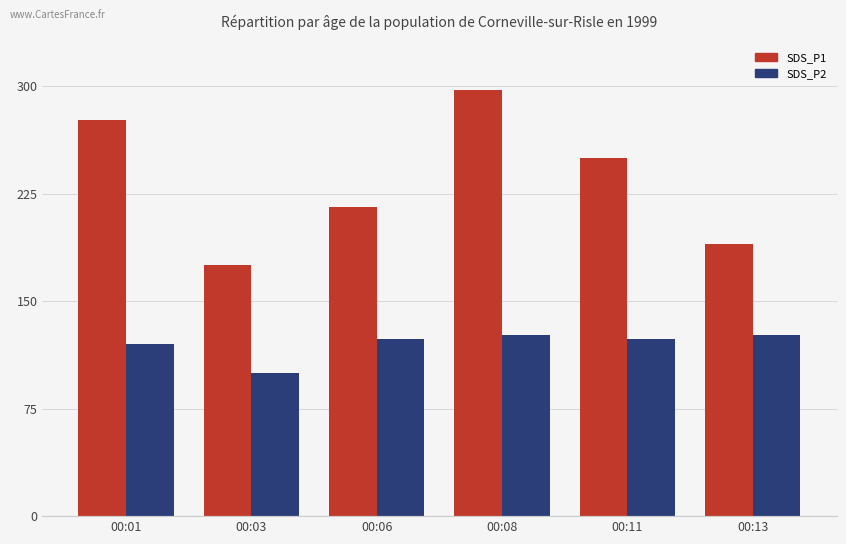

Which series has the widest spread of values?

SDS_P1